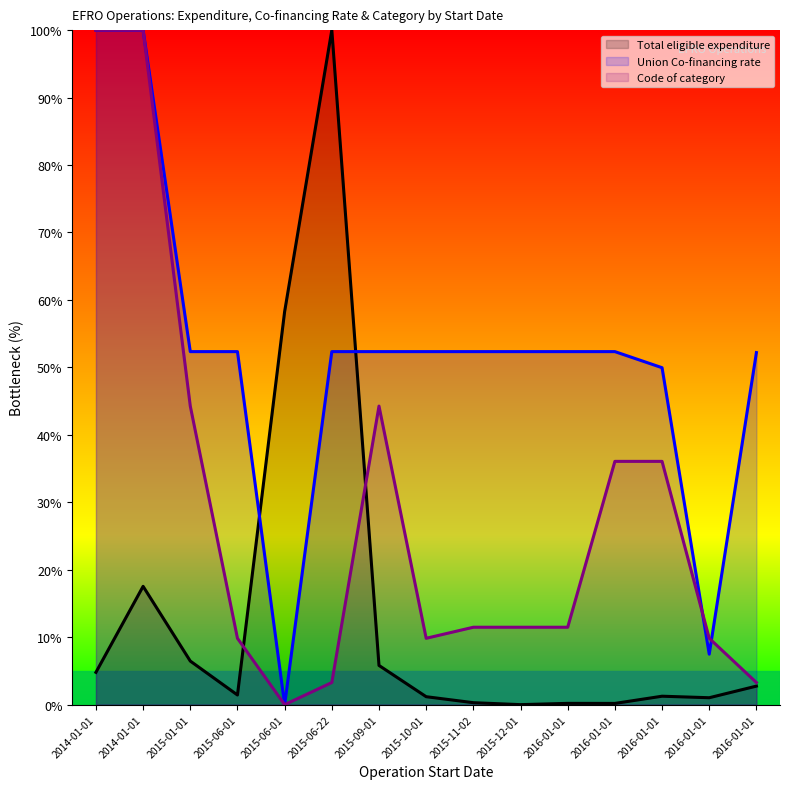

What value does the Total eligible expenditure series have at 2015-01-01?

6.5